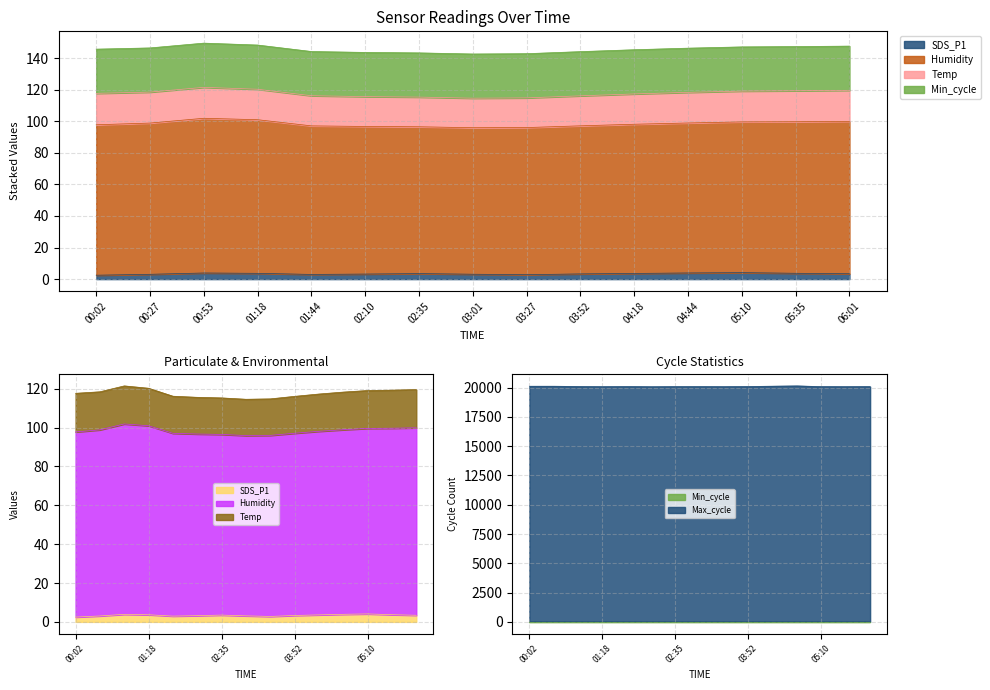

What is the minimum value shown in the chart?

2.5